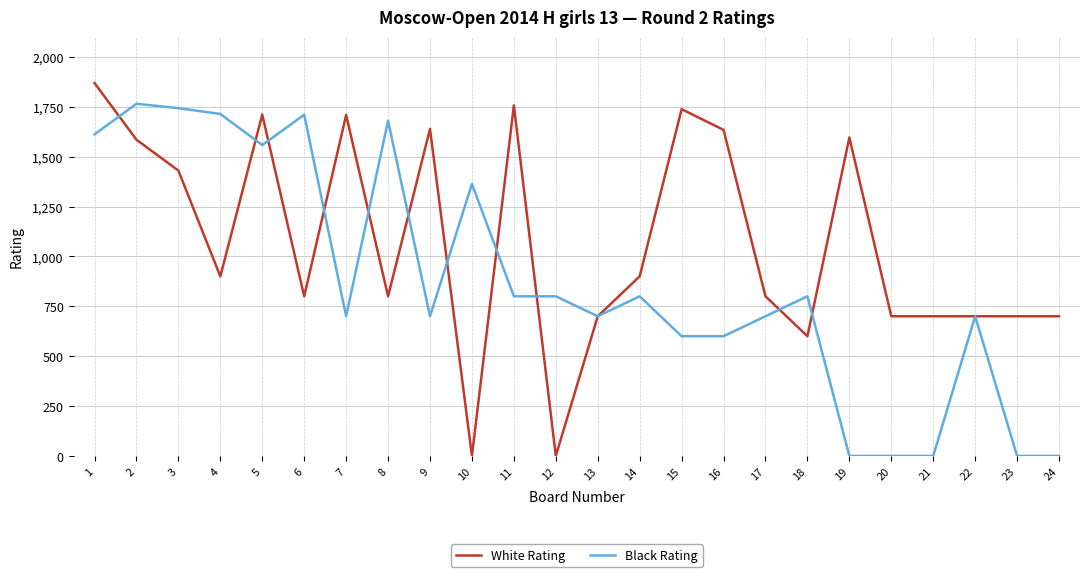

Which series changed the most between 18 and 19?

White Rating